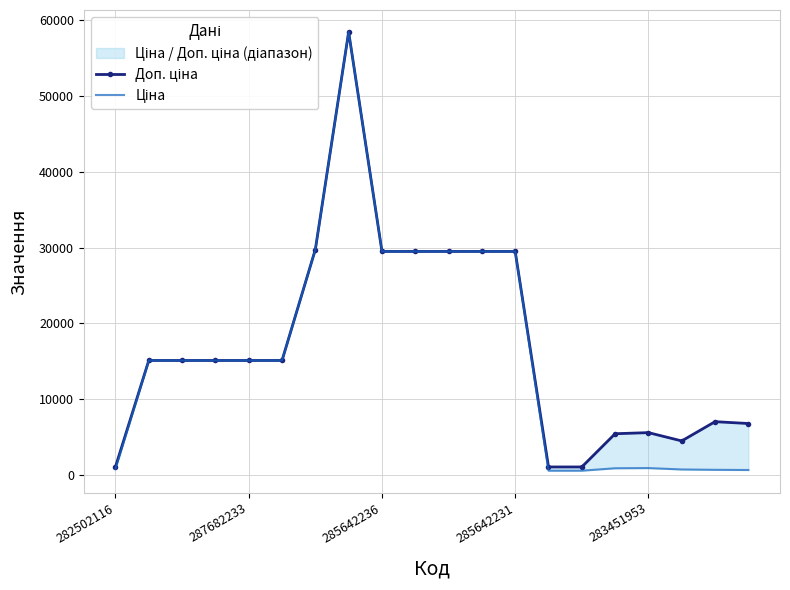

Reading right to left, what are all the values shown in this chart?

Доп. ціна: 6809.8	7051.3	4513.3	5607.2	5462.3	1081.7	1081.7	29491.5	29491.5	29491.5	29491.5	29491.5	58426.5	29747.2	15120.0	15120.0	15120.0	15120.0	15120.0	1109.2
Ціна: 681.0	705.1	752.2	934.5	910.4	589.9	589.9	29491.5	29491.5	29491.5	29491.5	29491.5	58426.5	29747.2	15120.0	15120.0	15120.0	15120.0	15120.0	818.5